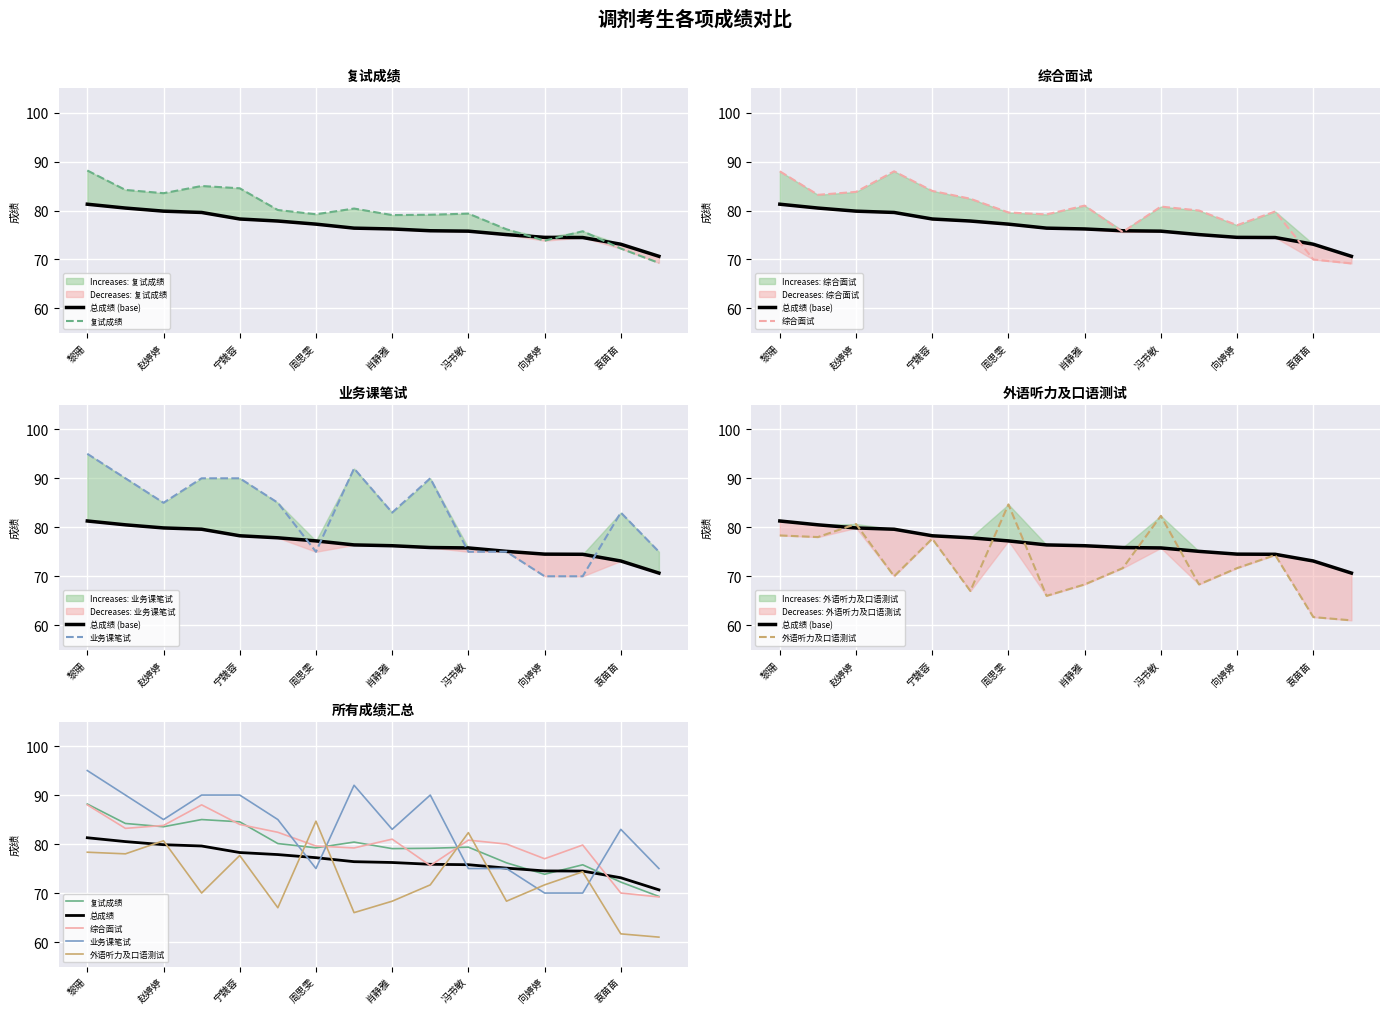

What is the maximum value for 总成绩 (base)?

81.3